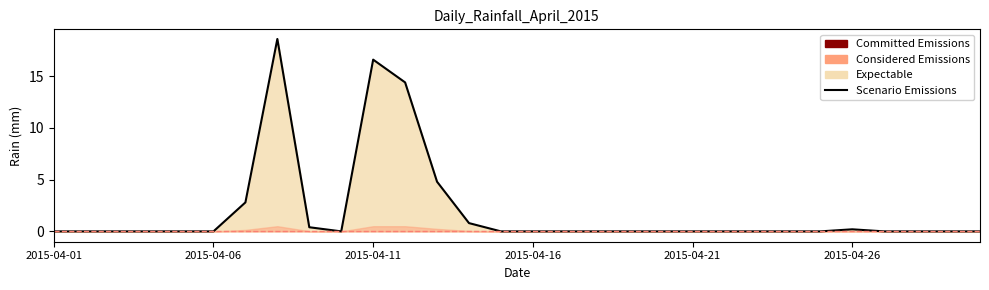

Reading left to right, what are all the values shown in this chart?

2015-04-01=0.0	2015-04-02=0.0	2015-04-03=0.0	2015-04-04=0.0	2015-04-05=0.0	2015-04-06=0.0	2015-04-07=2.8	2015-04-08=18.6	2015-04-09=0.4	2015-04-10=0.0	2015-04-11=16.6	2015-04-12=14.4	2015-04-13=4.8	2015-04-14=0.8	2015-04-15=0.0	2015-04-16=0.0	2015-04-17=0.0	2015-04-18=0.0	2015-04-19=0.0	2015-04-20=0.0	2015-04-21=0.0	2015-04-22=0.0	2015-04-23=0.0	2015-04-24=0.0	2015-04-25=0.0	2015-04-26=0.2	2015-04-27=0.0	2015-04-28=0.0	2015-04-29=0.0	2015-04-30=0.0